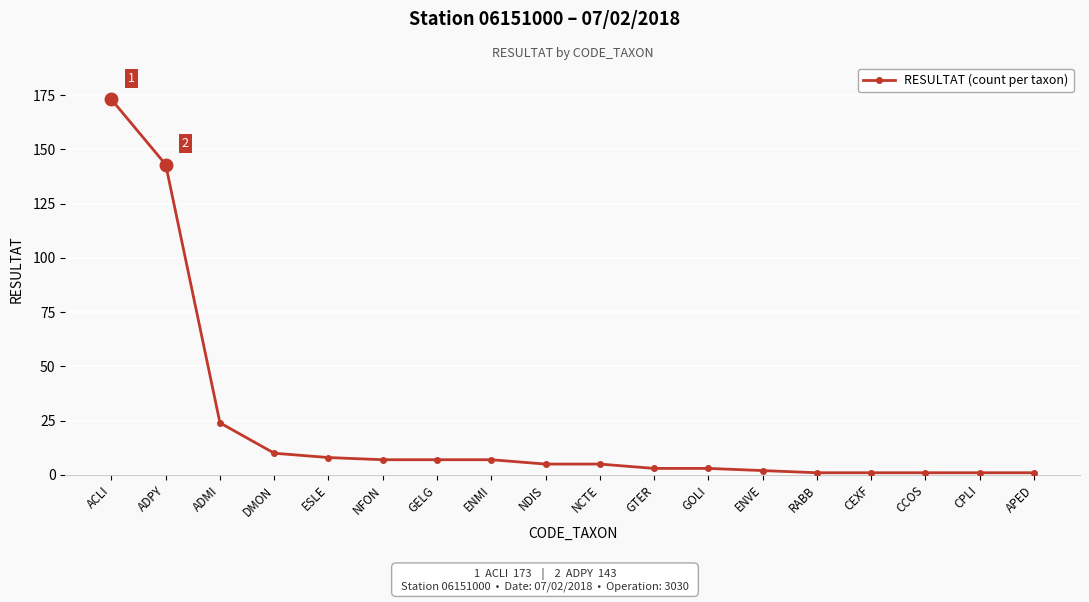

Reading right to left, extract all data points from this chart.

1	1	1	1	1	2	3	3	5	5	7	7	7	8	10	24	143	173